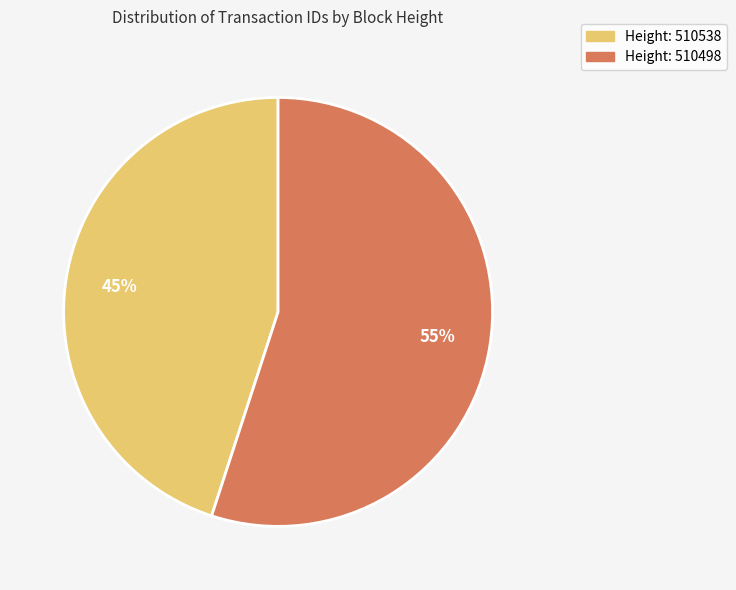

To the nearest percent, what is the difference between the largest and smallest slice percentages?

10%